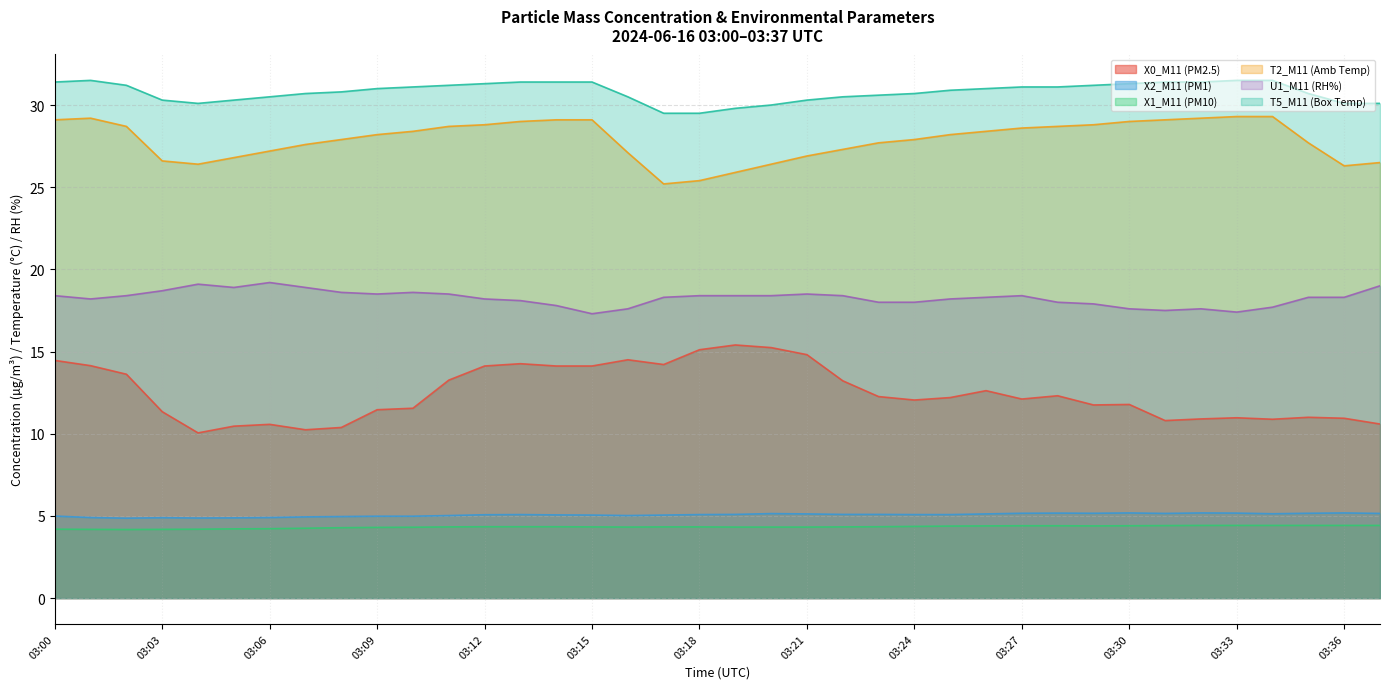

Which category has the lowest value across all series?

03:02